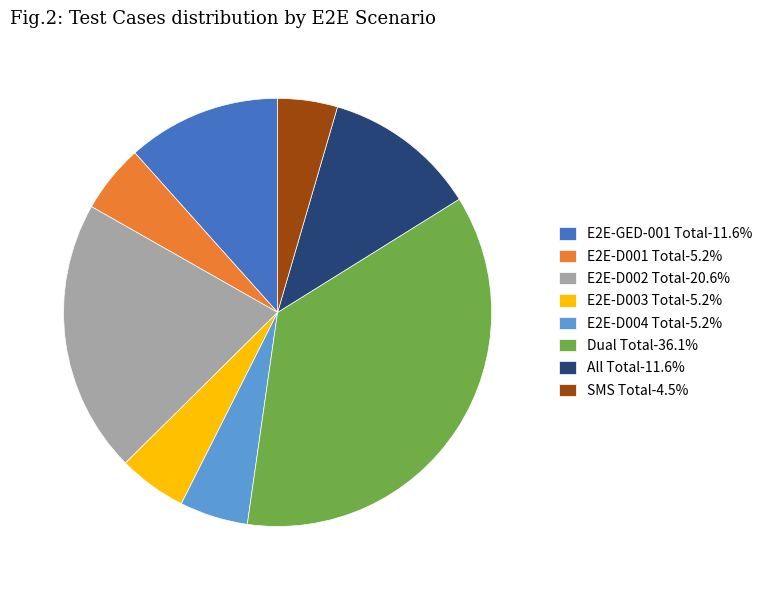

Which slice is the largest?

Dual Total